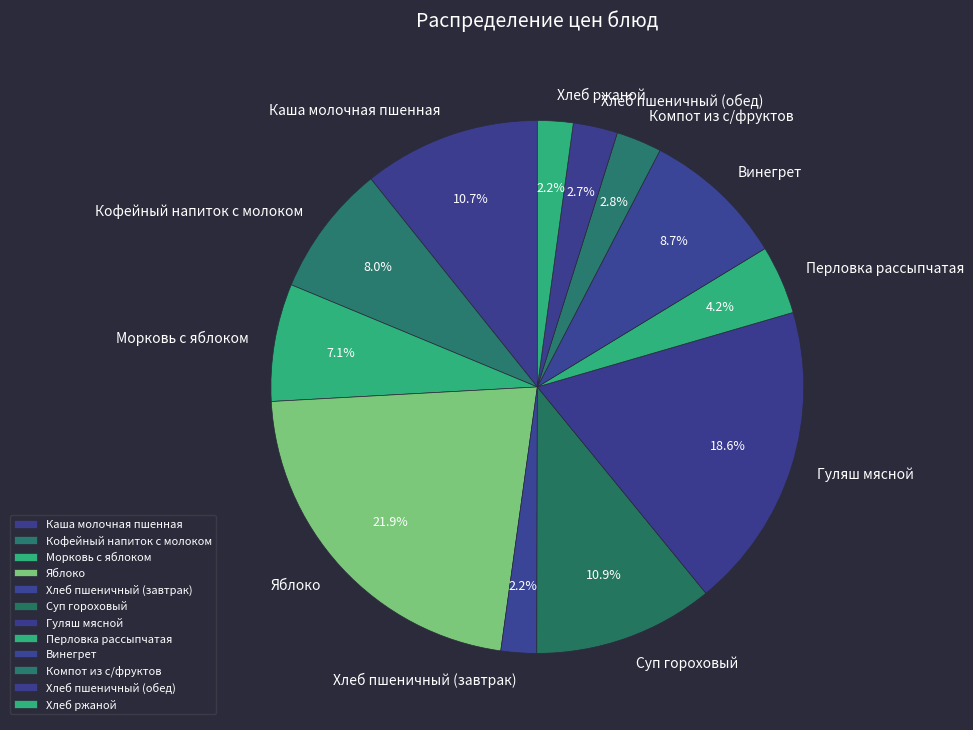

Approximately how many times larger is the value at Винегрет compared to Хлеб ржаной?

4.0